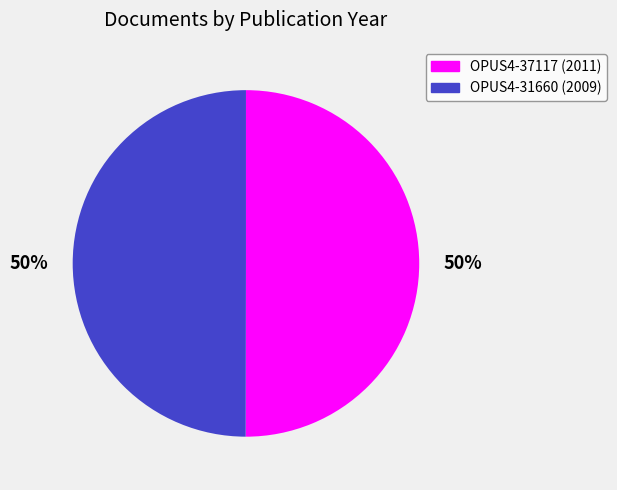

Is the sum of OPUS4-37117 and OPUS4-31660 greater than half?

Yes